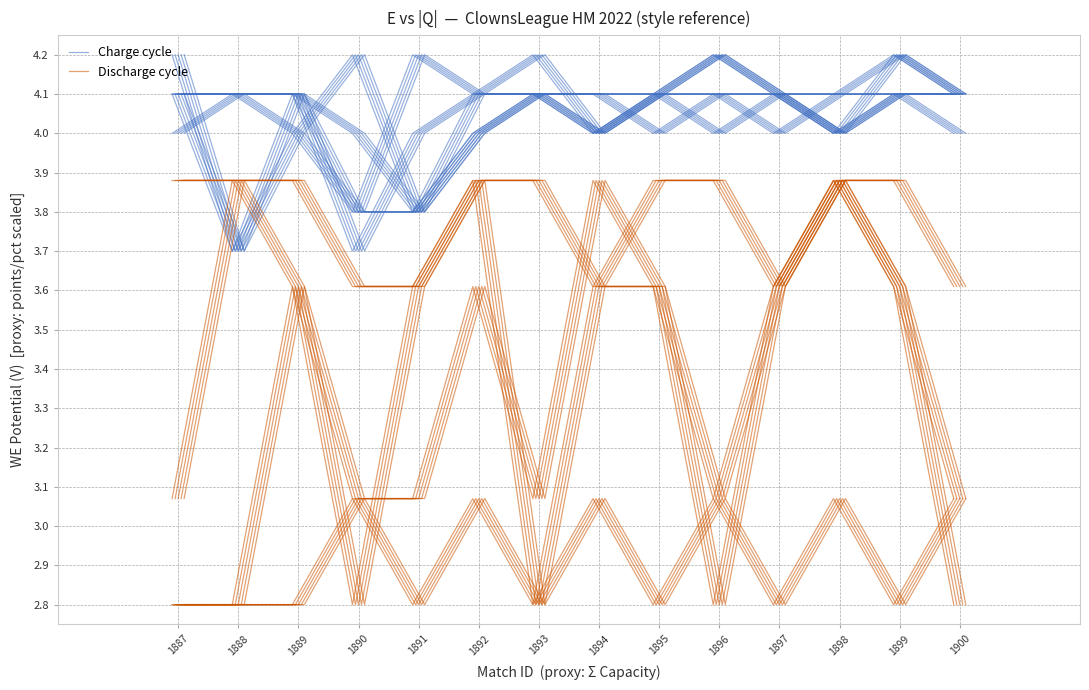

True or false: Discharge cycle has a value of 4.0 at 1890.

False